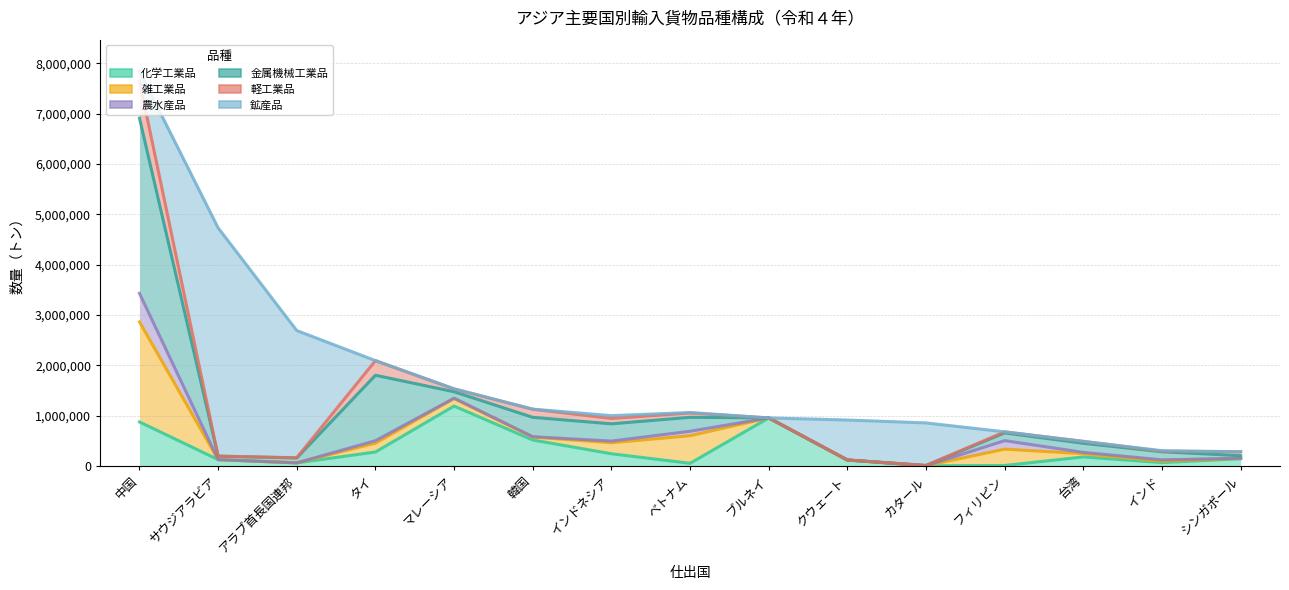

At which category is the sum across all series the highest?

中国